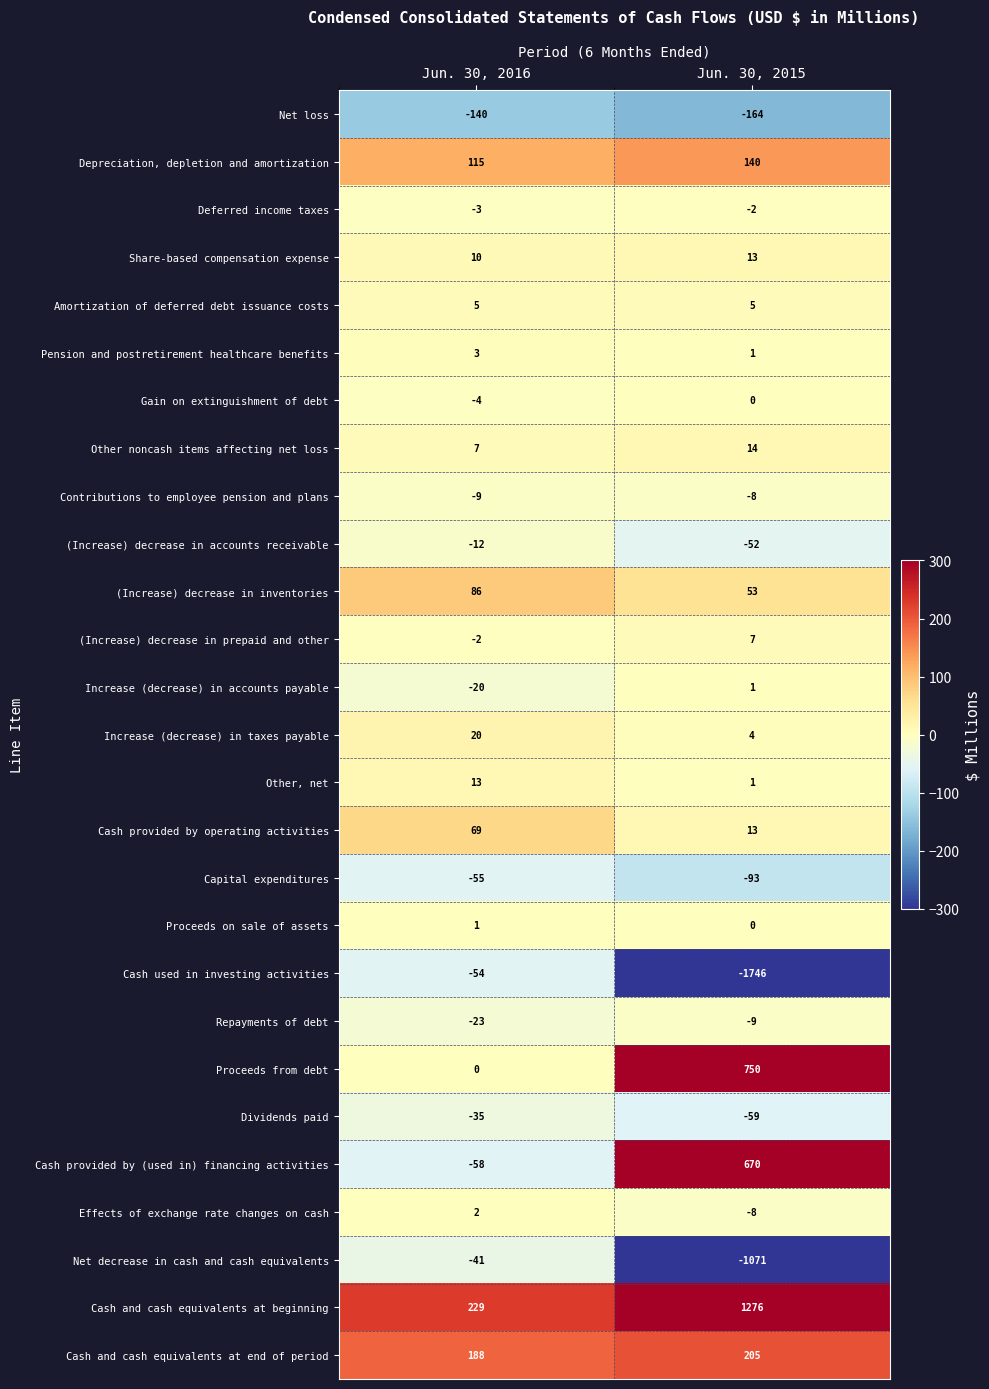

What is the maximum value shown in the chart?

1276